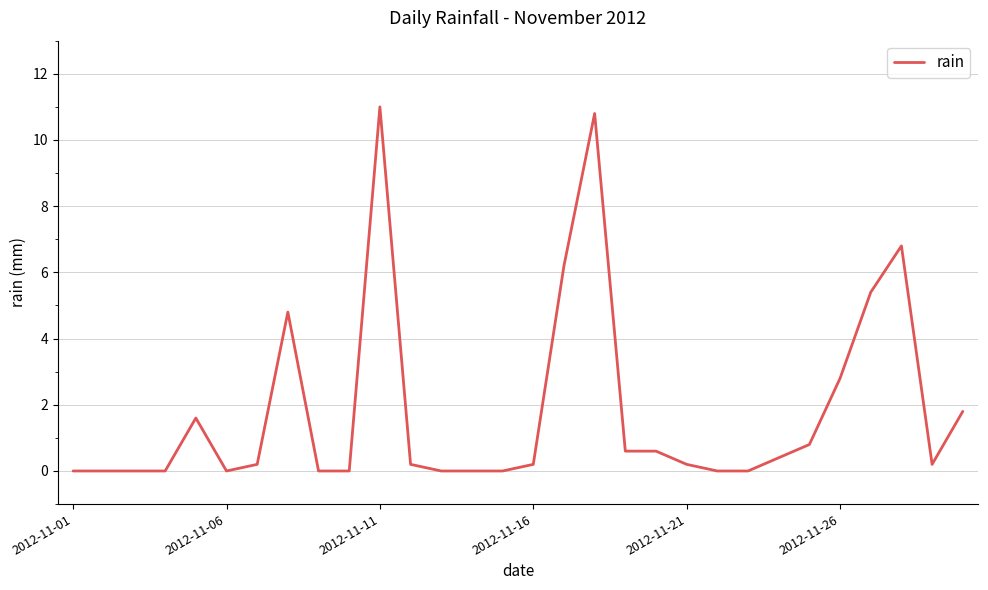

What is the greatest value displayed?

11.0